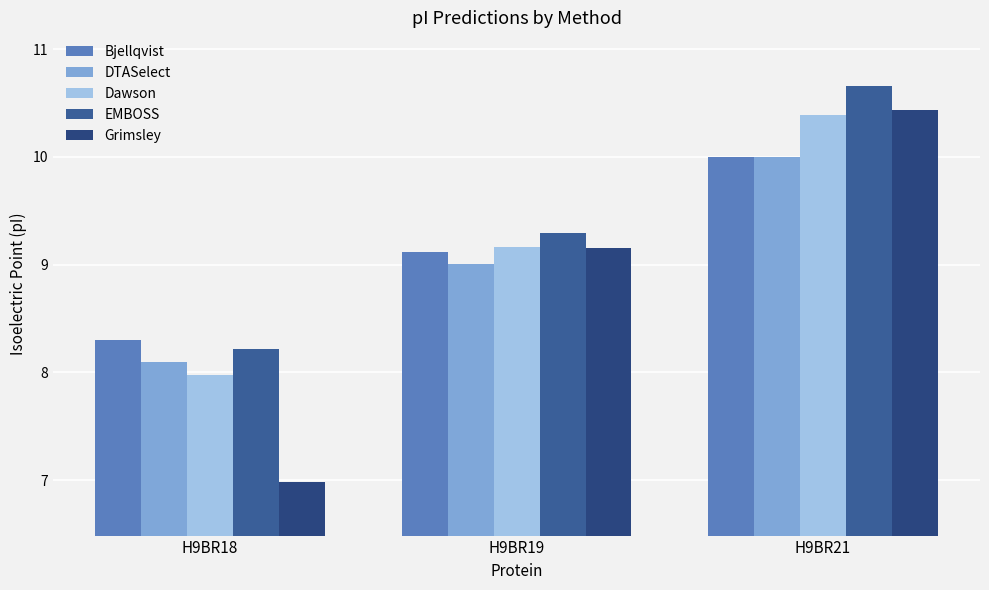

What is the spread (max minus min) of values at H9BR21?

0.7